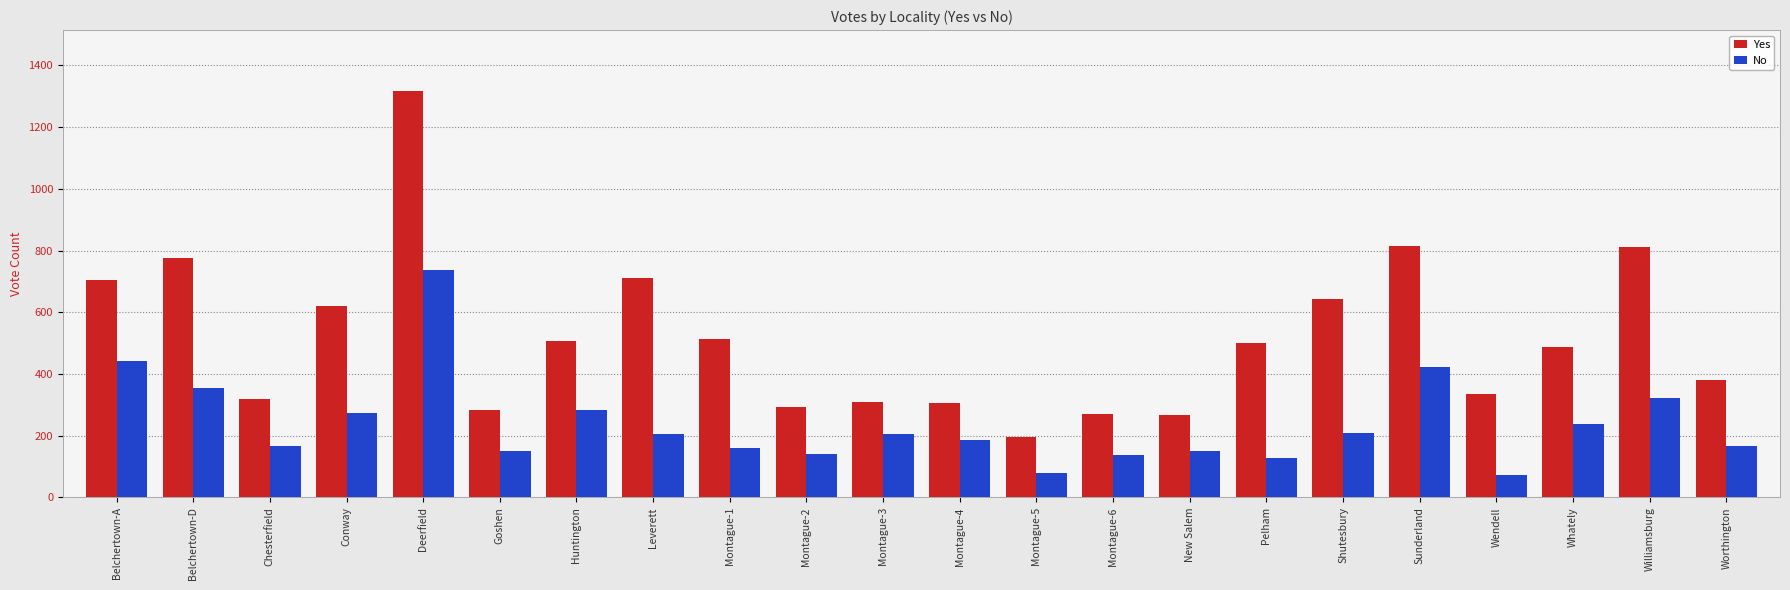

What position from the right is Shutesbury?

6